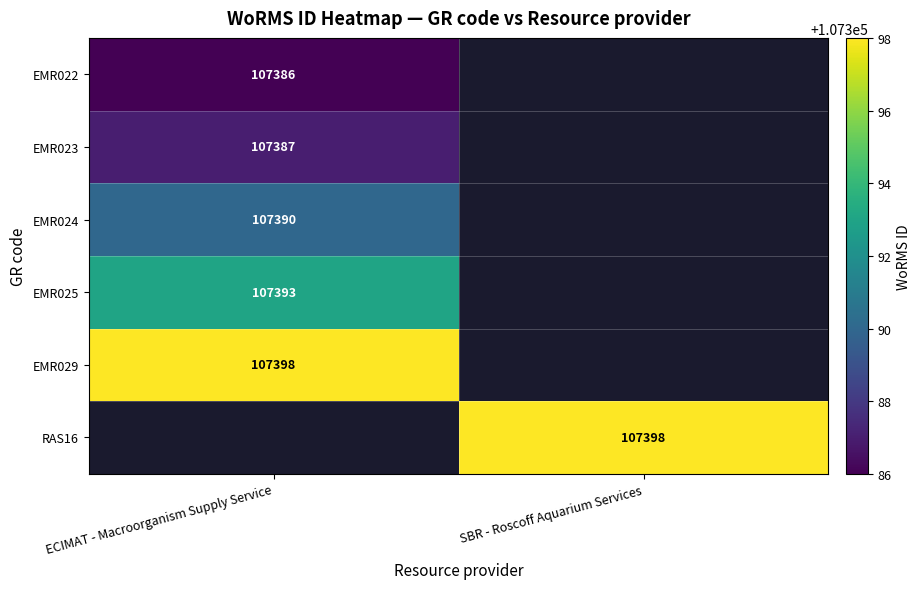

The value of EMR022 at ECIMAT - Macroorganism Supply Service is 107386. True or false?

True